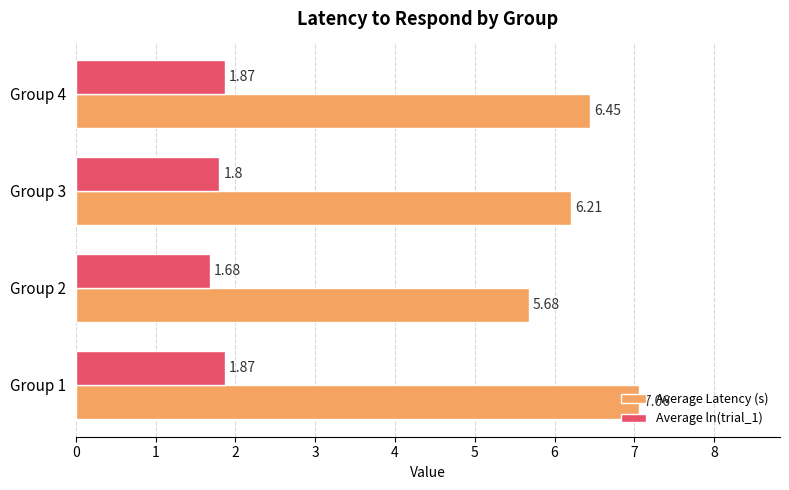

What is the spread (max minus min) of values at Group 1?

5.2